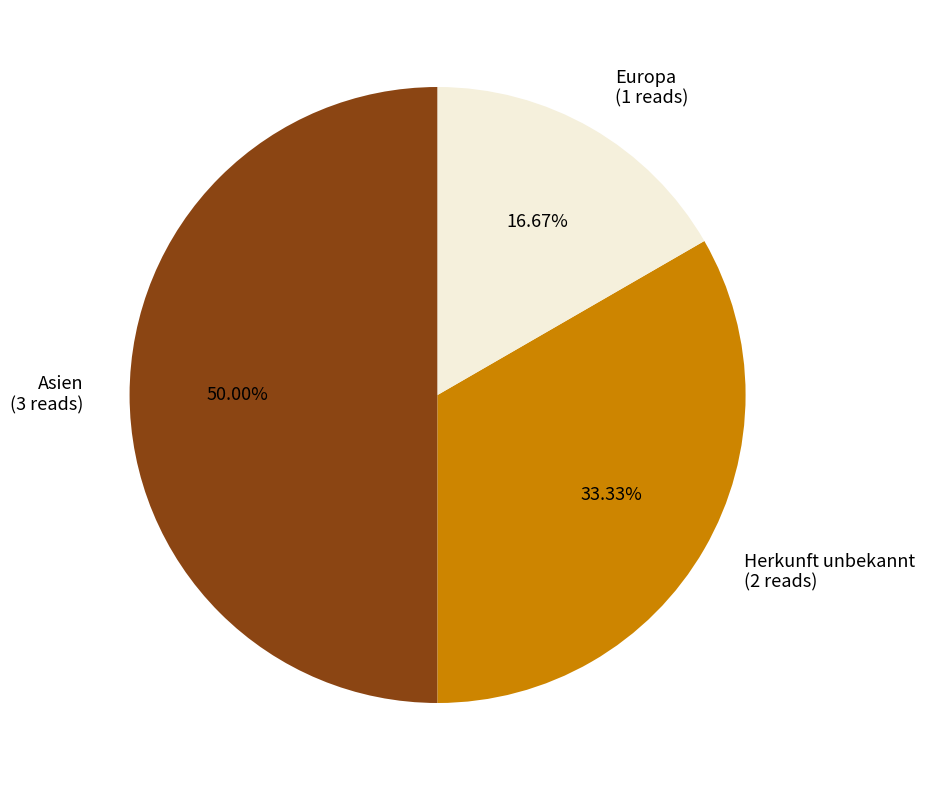

Is the sum of Asien and Europa greater than half?

Yes